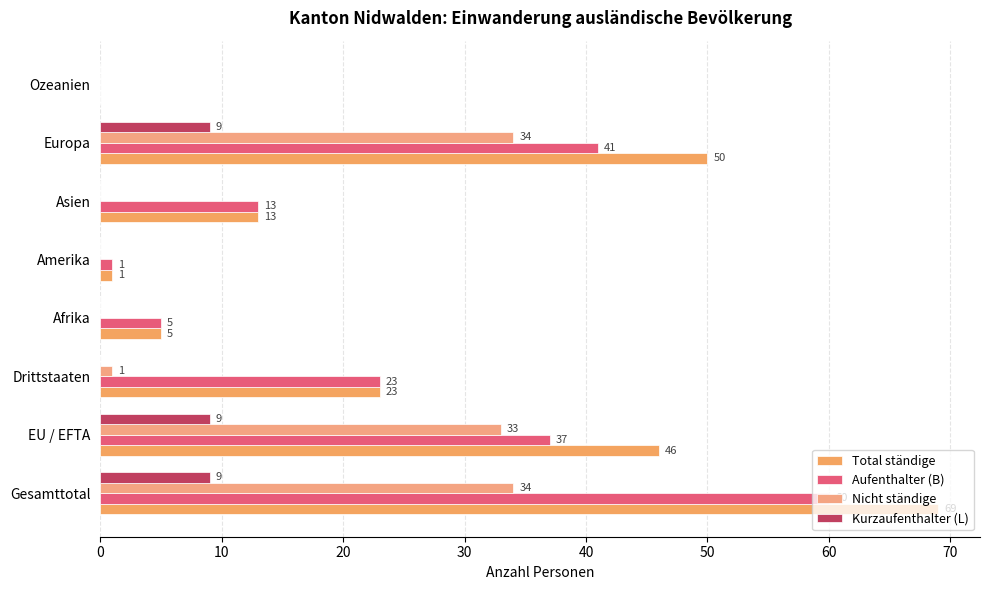

Which series has the largest range (max minus min)?

Total ständige